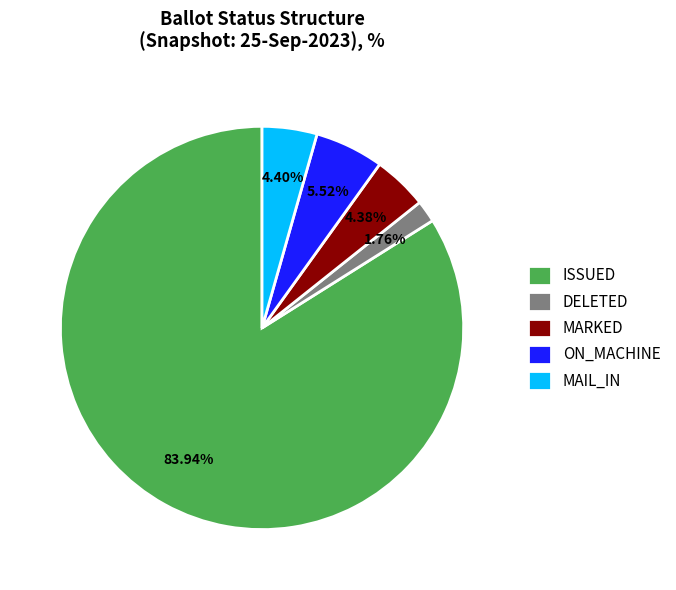

Which slice is the largest?

ISSUED